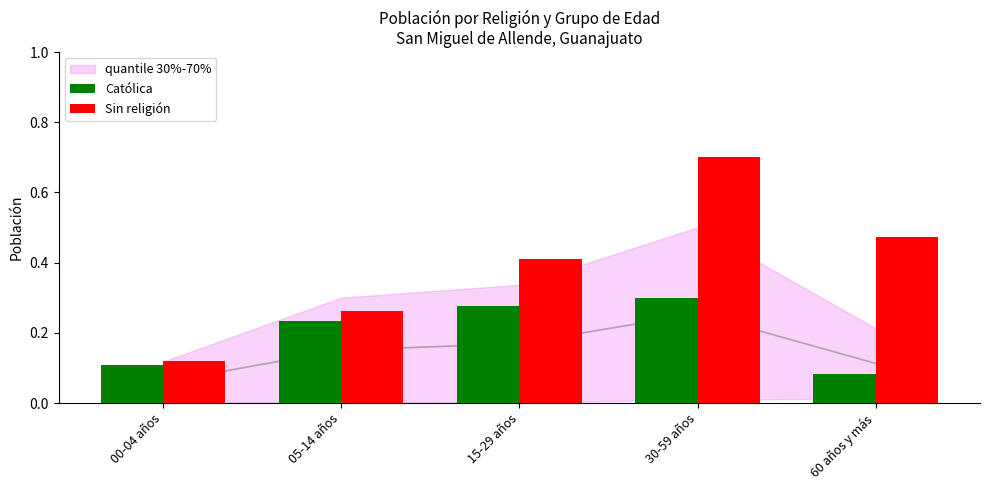

What is the average value of the Católica series?

0.2